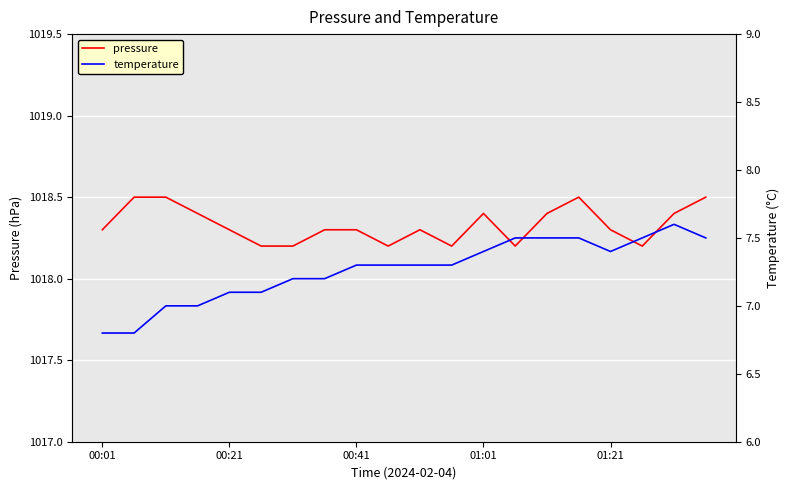

How many categories are shown in the chart?

20